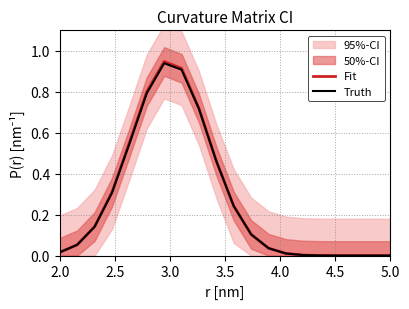

What is the difference between the maximum and minimum values in the Truth series?

0.9